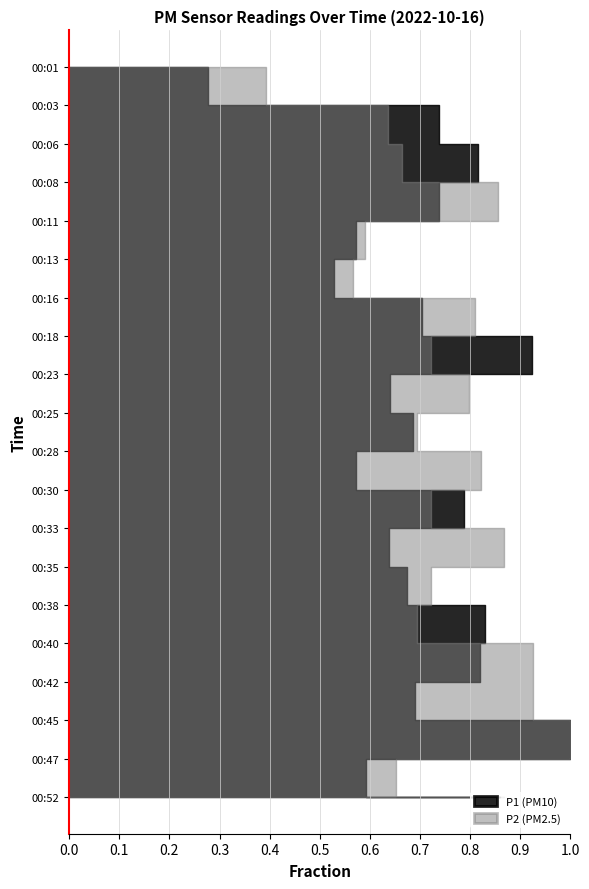

Reading right to left, what are all the values shown in this chart?

P1: 00:52=11.0	00:47=7.6	00:45=12.8	00:42=8.8	00:40=10.5	00:38=10.6	00:35=8.6	00:33=8.2	00:30=10.1	00:28=7.3	00:25=8.8	00:23=8.2	00:18=11.8	00:16=9.0	00:13=6.8	00:11=7.3	00:08=9.4	00:06=10.4	00:03=9.4	00:01=3.5
P2: 00:52=1.5	00:47=1.1	00:45=1.7	00:42=1.6	00:40=1.6	00:38=1.2	00:35=1.2	00:33=1.5	00:30=1.2	00:28=1.4	00:25=1.2	00:23=1.4	00:18=1.2	00:16=1.4	00:13=1.0	00:11=1.0	00:08=1.5	00:06=1.1	00:03=1.1	00:01=0.7